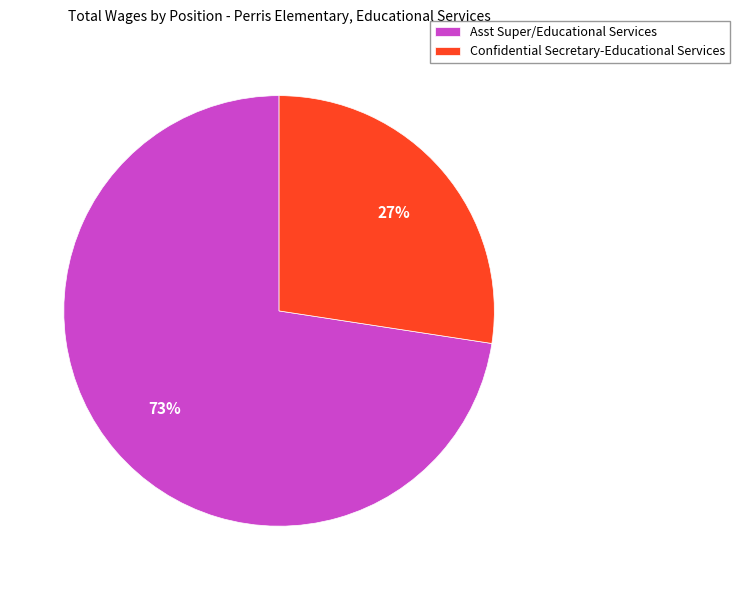

How many slices are in this pie chart?

2